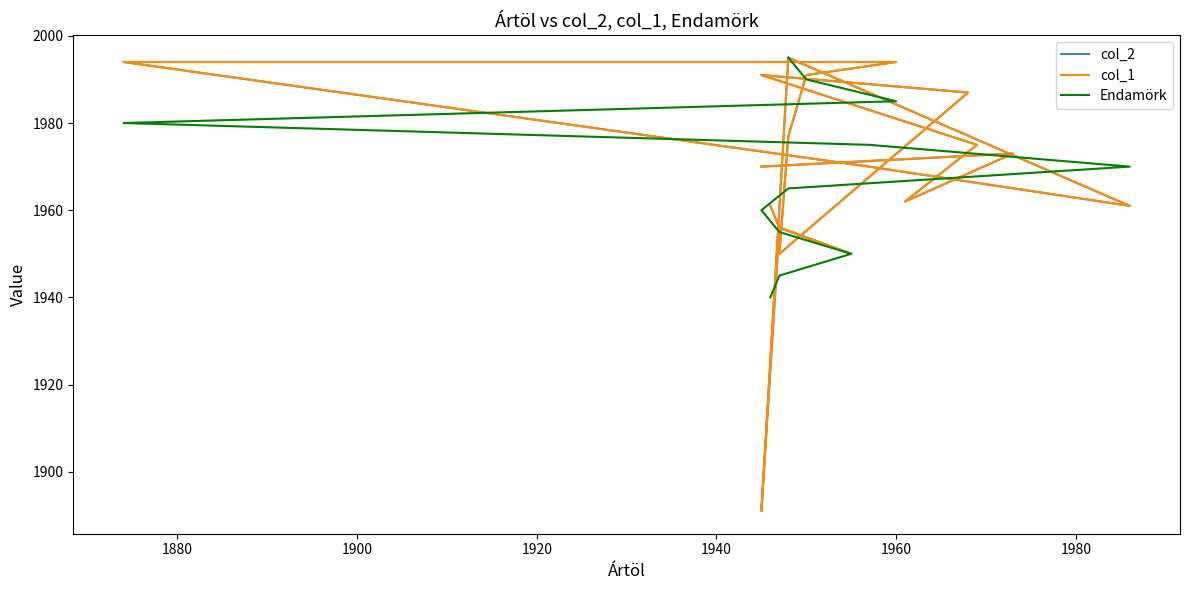

How many categories are shown in the chart?

19